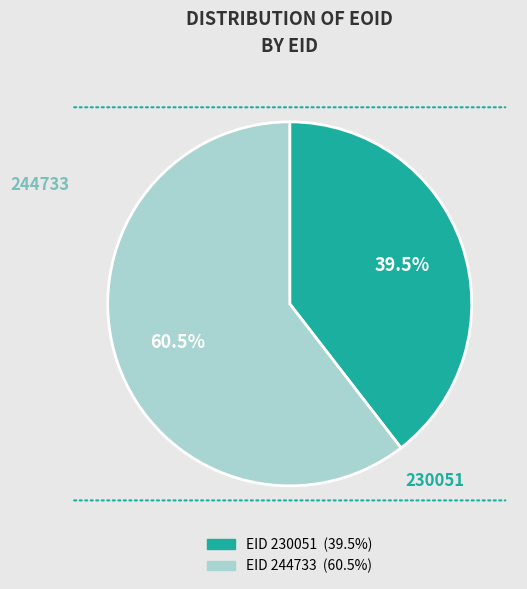

To the nearest percent, what is the difference between the largest and smallest slice percentages?

21%